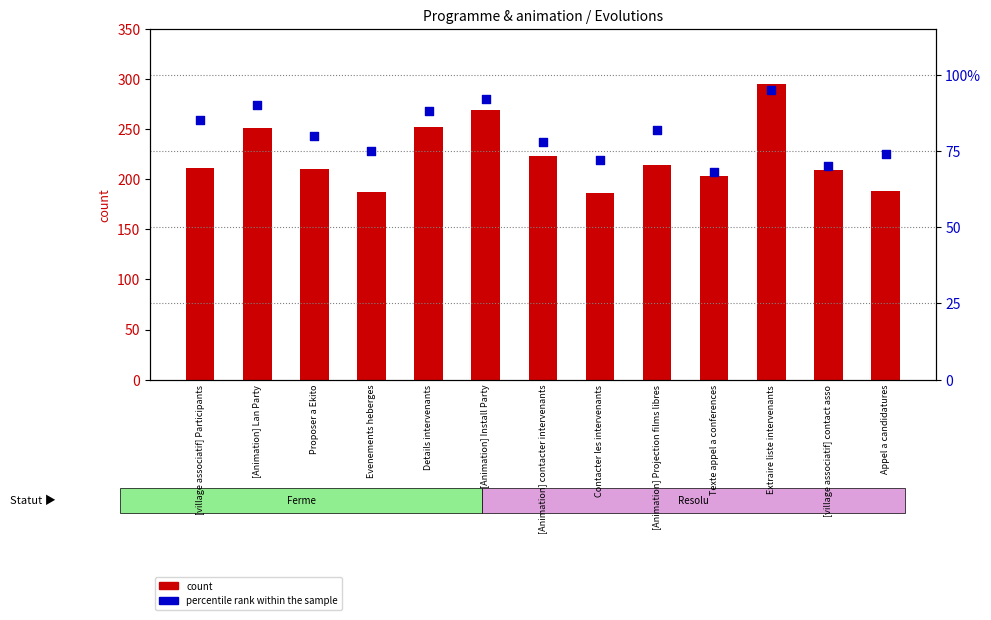

Which series has the largest total across all categories?

count